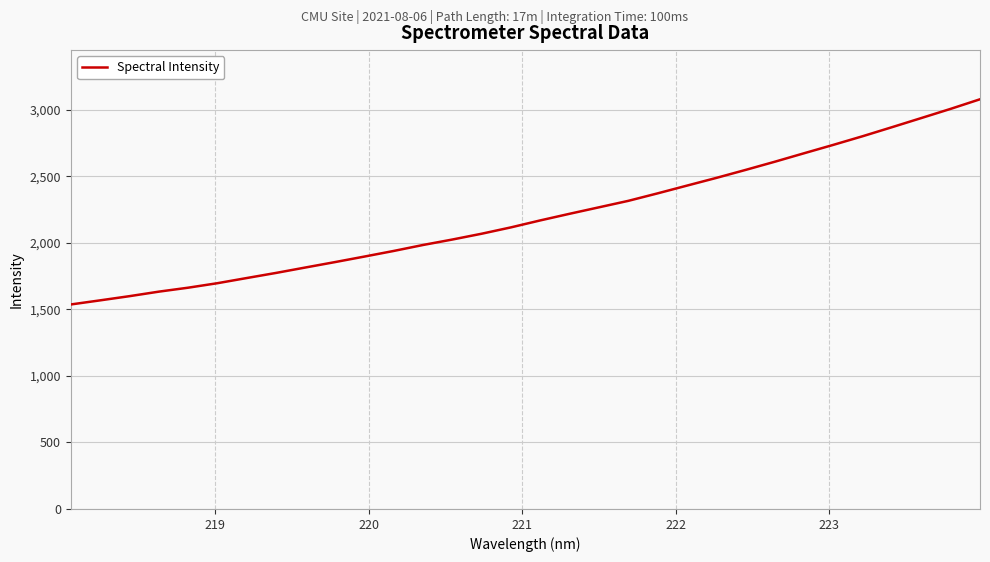

What is the smallest value displayed?

1537.3